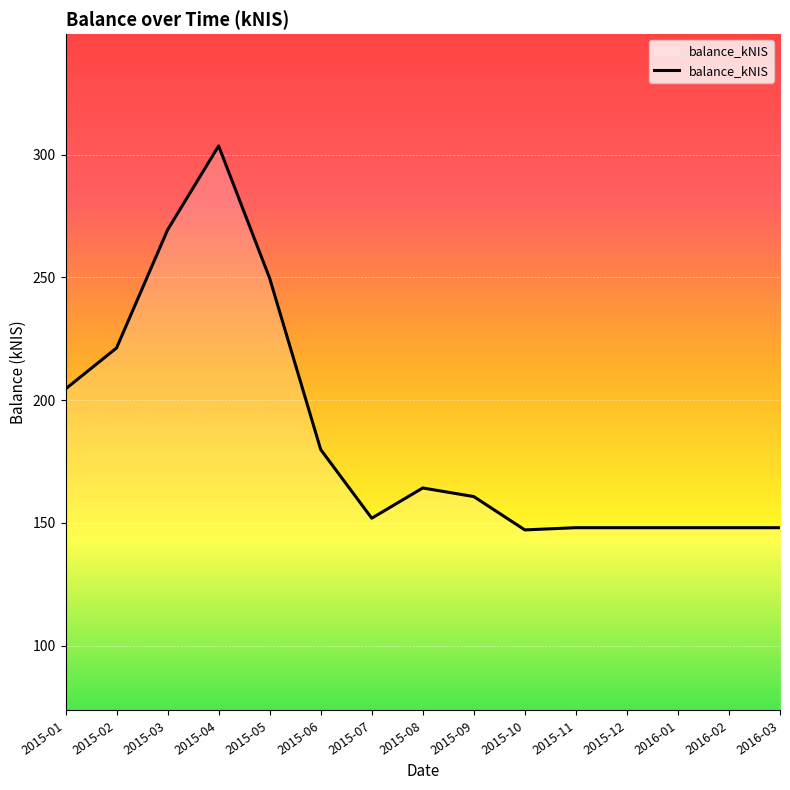

Which label corresponds to the largest value in the chart?

2015-04